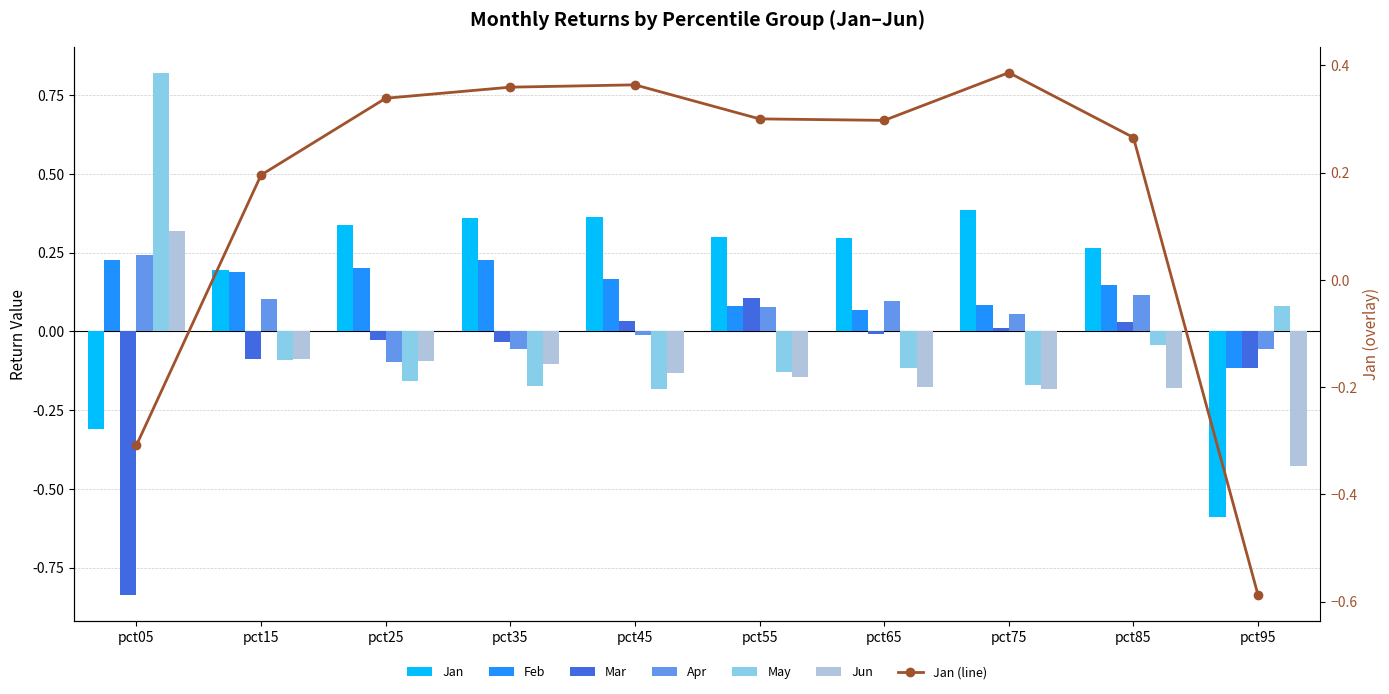

How many positive values does the Feb series have?

9